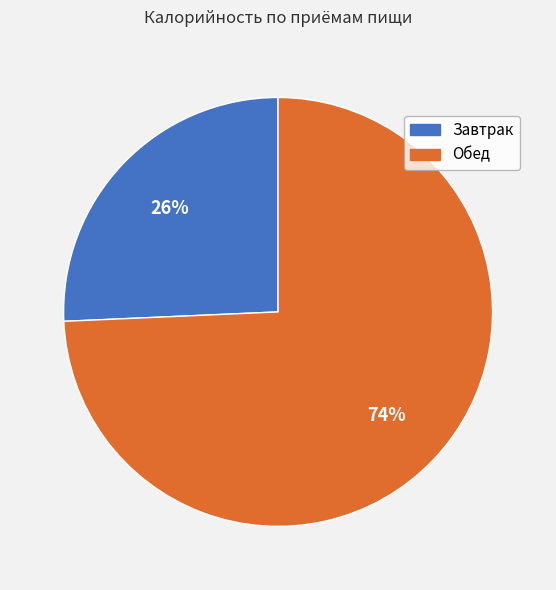

Between Завтрак and Обед, which is larger?

Обед